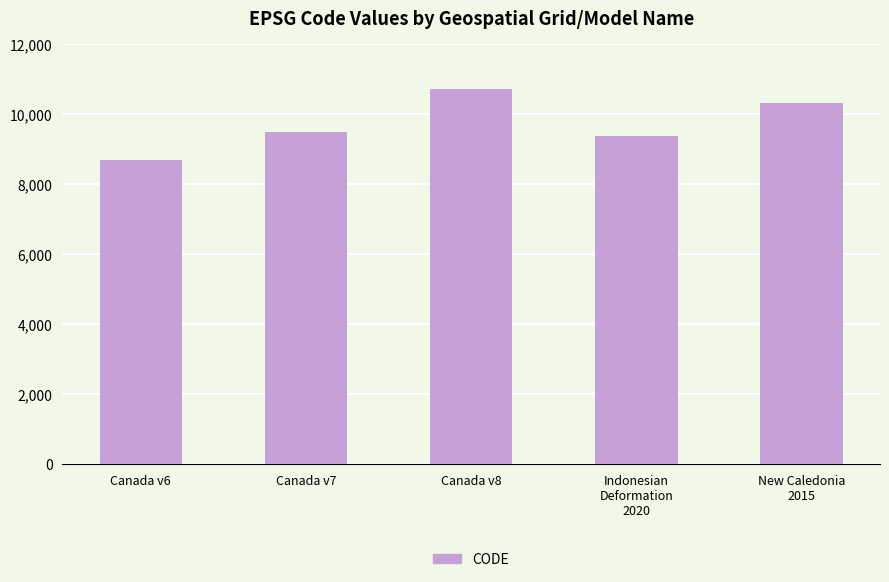

The chart shows a value of 10707 at Canada v8. True or false?

True